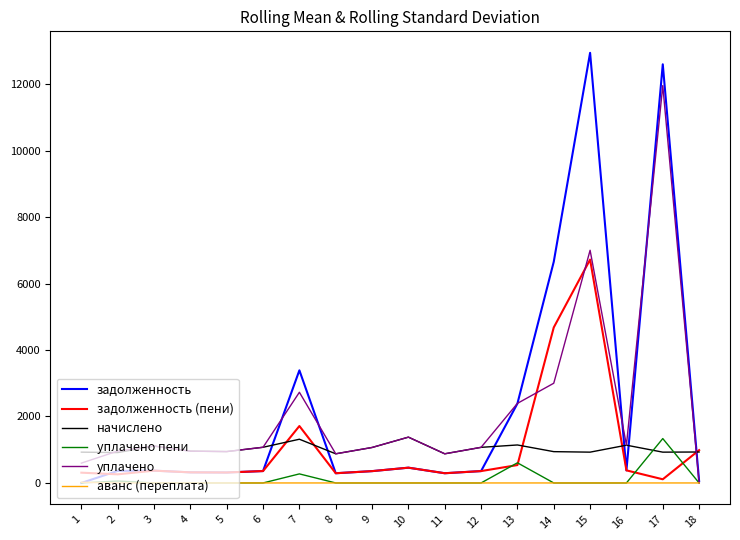

How many interior local valleys does the уплачено series have?

4